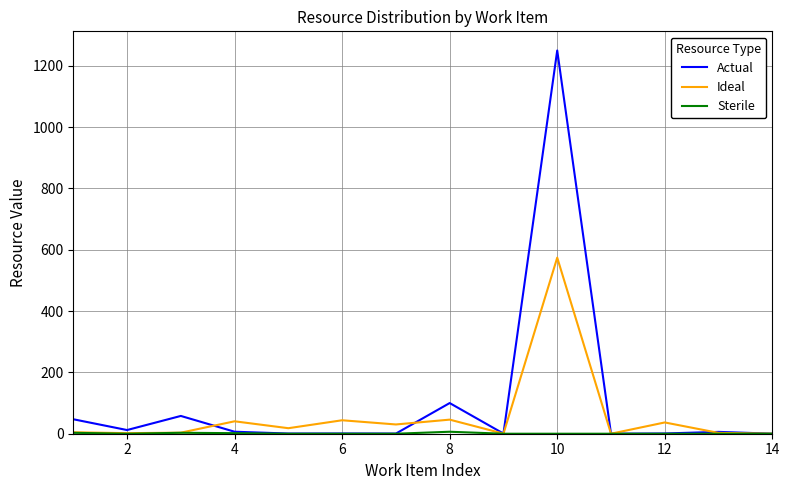

Which series has the largest range (max minus min)?

Actual